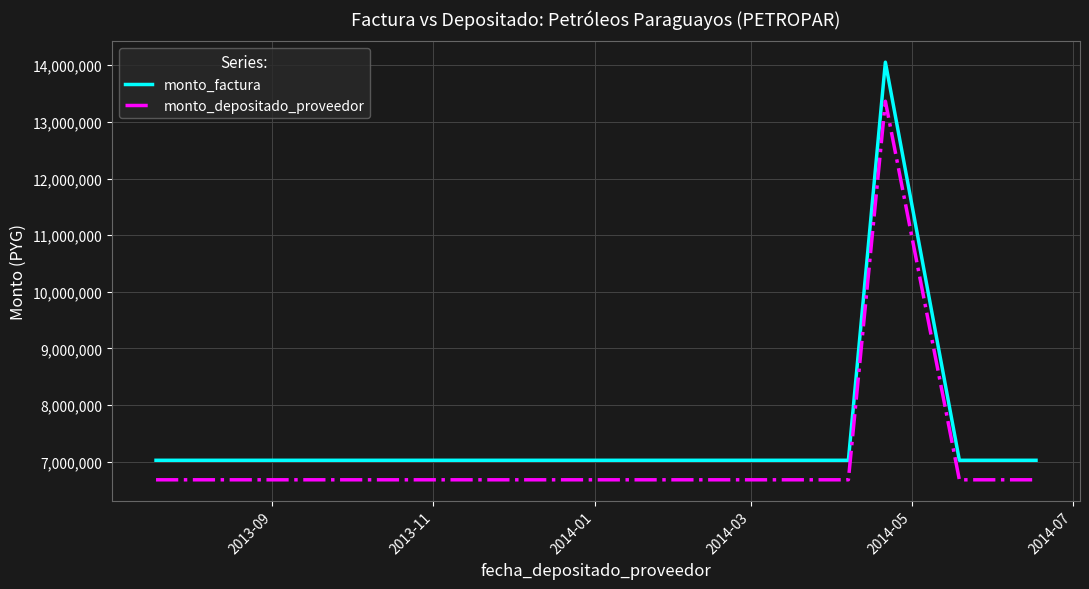

True or false: monto_depositado_proveedor and monto_factura cross at least once.

False